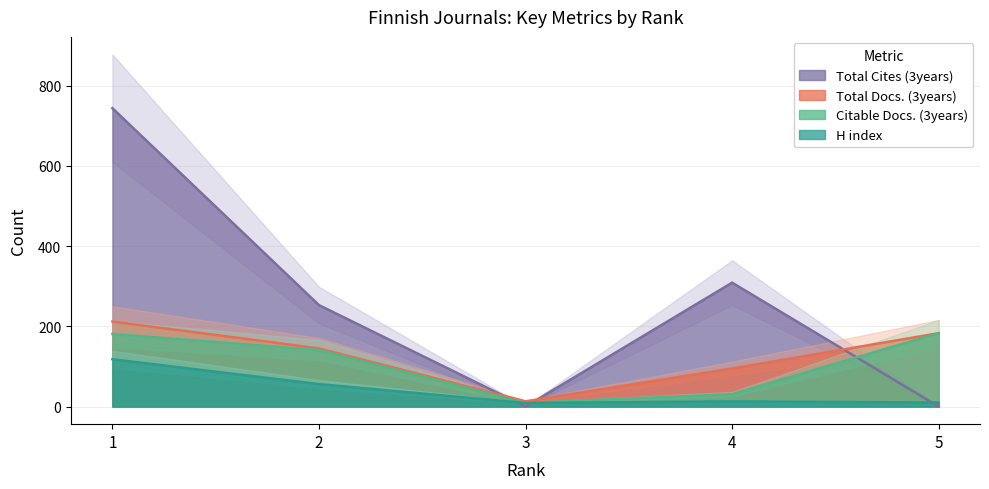

Is it true that Total Docs. (3years) equals 183 at 5?

True